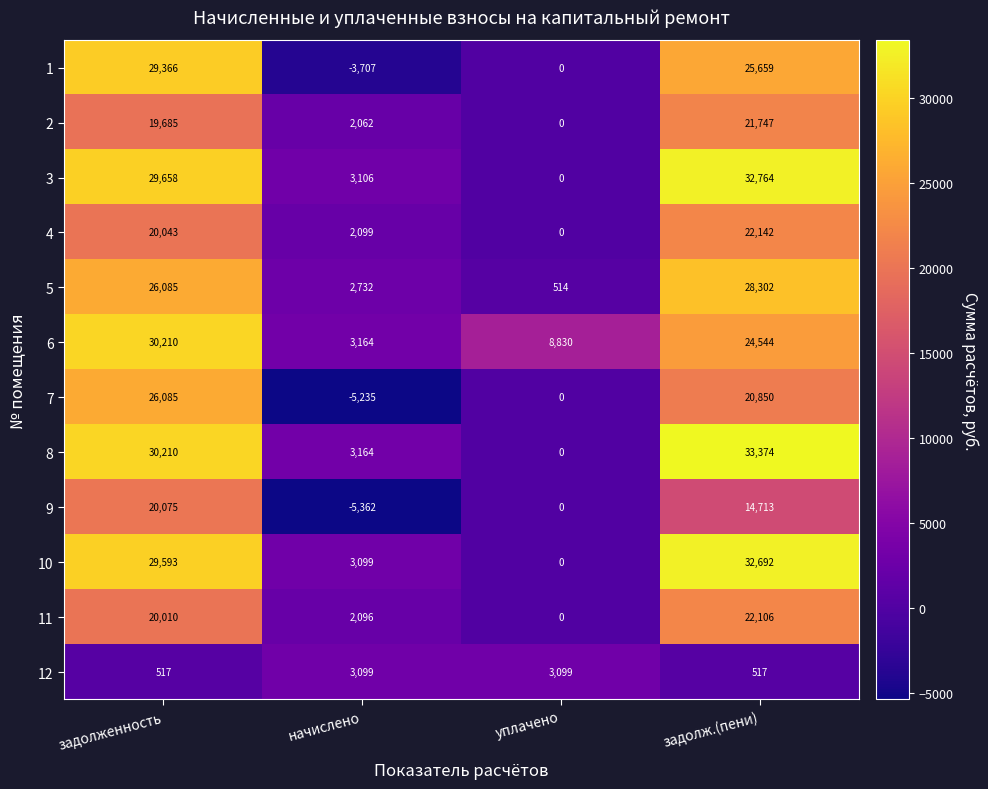

List the labels in order of 11 value, smallest first.

уплачено, начислено, задолженность, задолж.(пени)